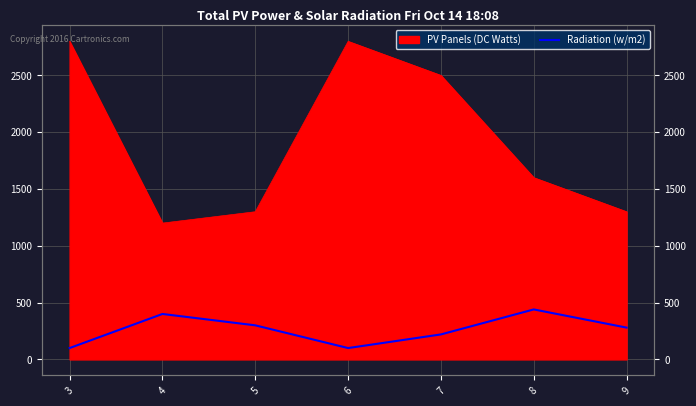

The value at 5 is 479. True or false?

False